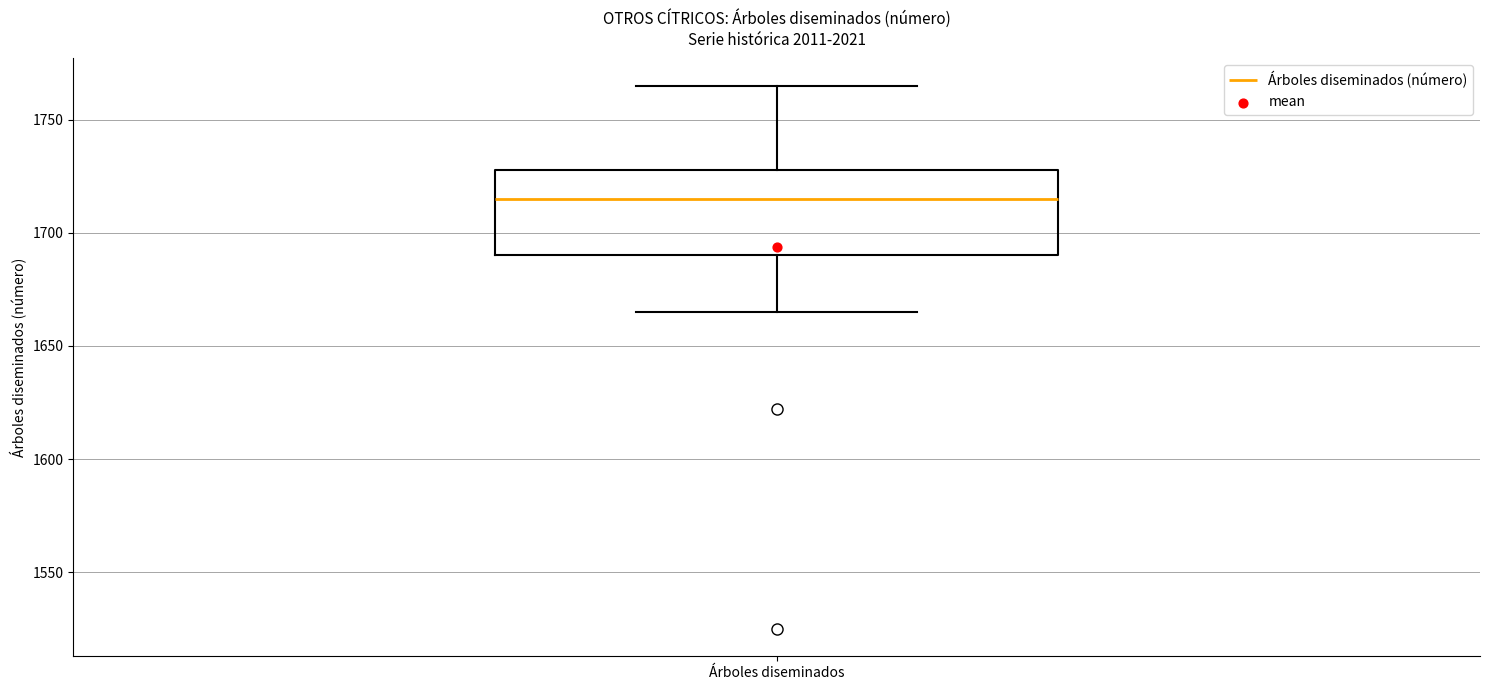

Read this box plot against the y-axis: the position of the median line, the range covered by the box, and the ends of both whiskers. The values are not printed on the chart, so give them approximately, as read against the axis.

median 1715, box 1690 to 1730, whiskers 1665 to 1765